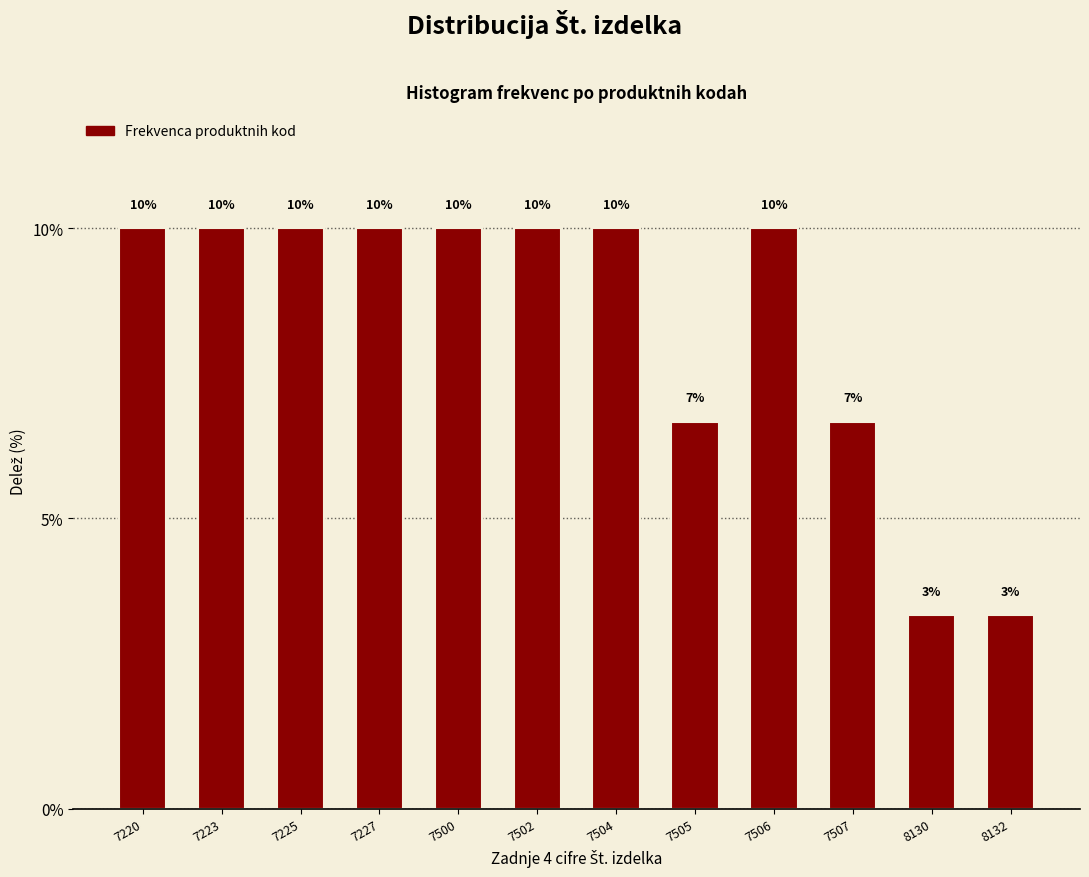

What is the approximate value at 7225?

10.0